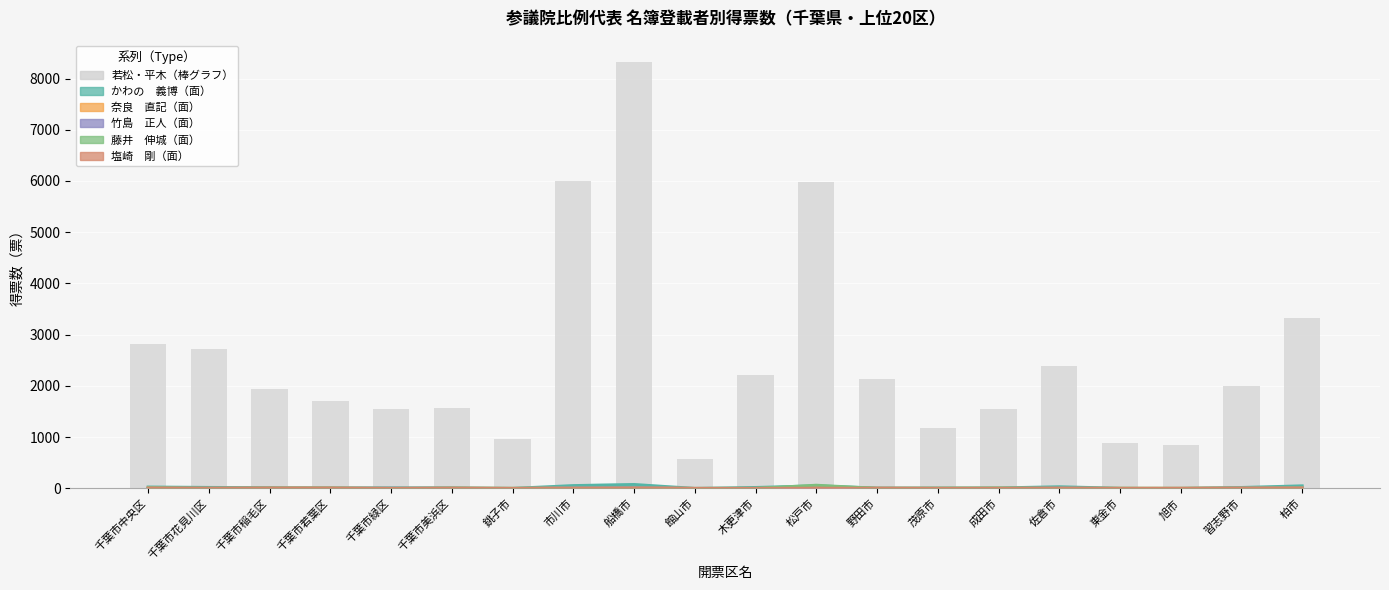

True or false: 奈良　直記 has a value of 4 at 千葉市花見川区.

True